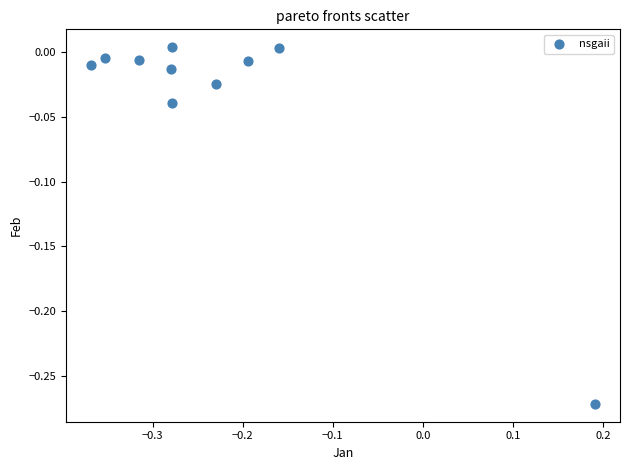

What is the range of X values (max minus min)?

0.6